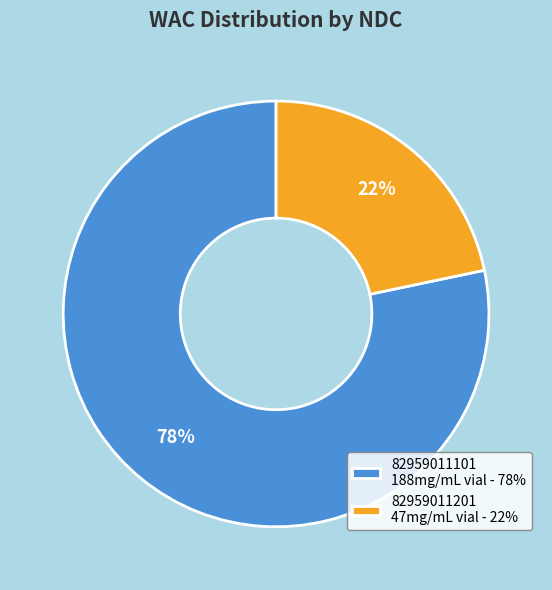

Between 82959011201 47mg/mL vial - 22% and 82959011101 188mg/mL vial - 78%, which is larger?

82959011101 188mg/mL vial - 78%